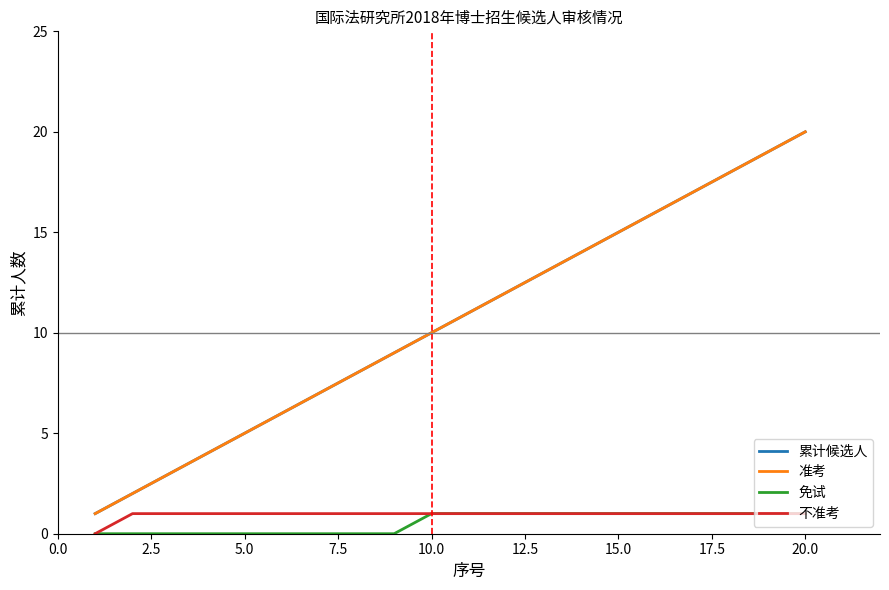

True or false: 准考 has more than 2 points higher than both neighbors.

False